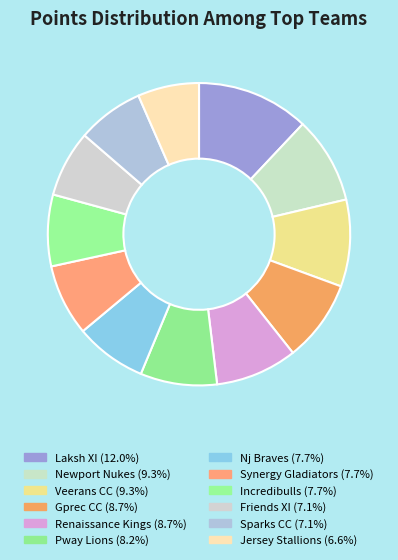

True or false: Synergy Gladiators accounts for 2% of the total.

False